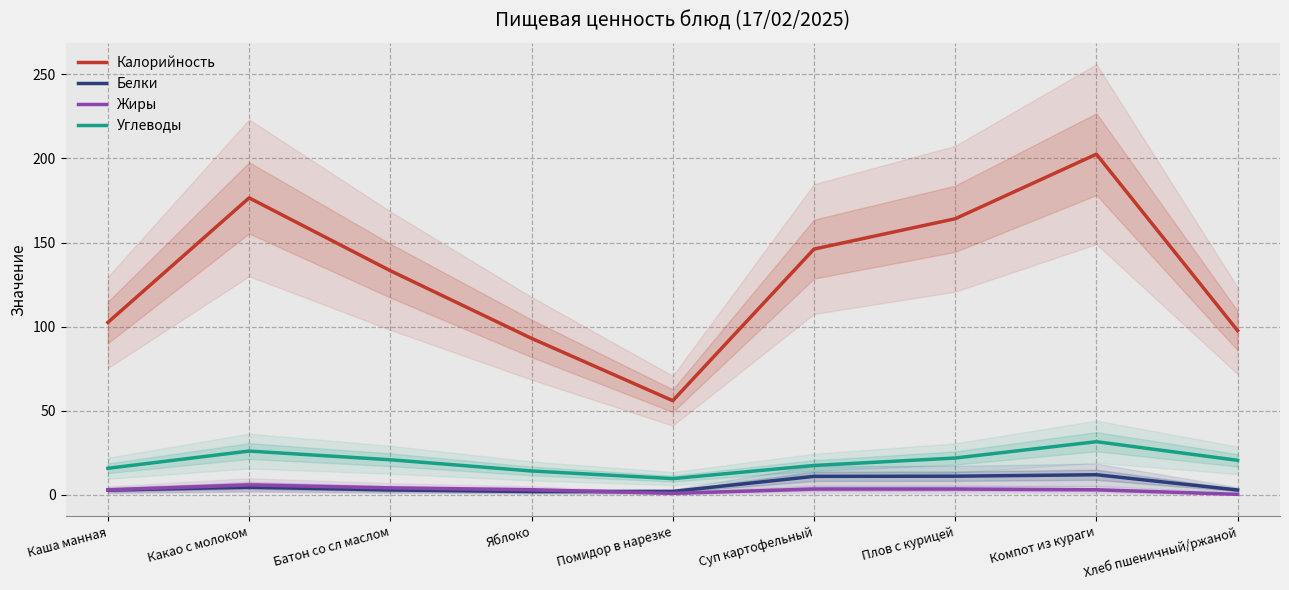

How many lines are shown in the chart?

4